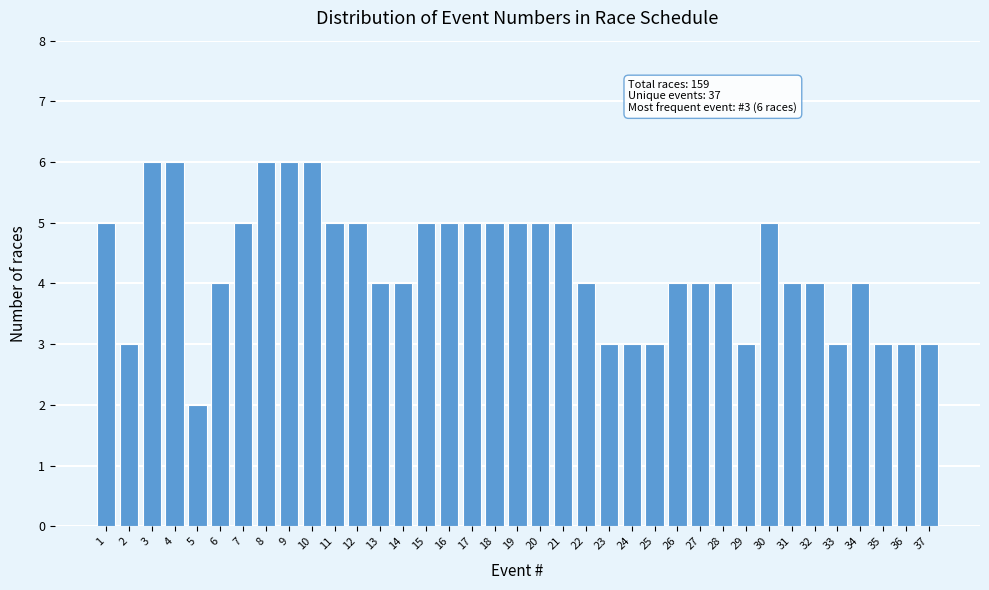

What is the value of the 13th bar from the left?

4